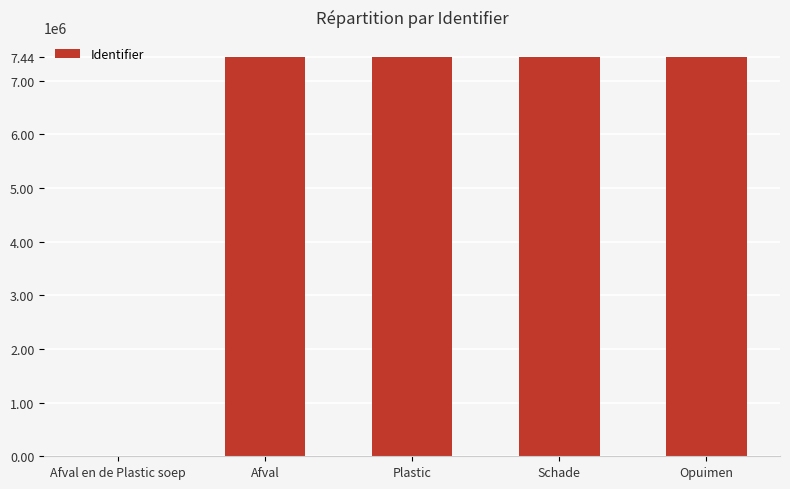

What is the greatest value displayed?

7439993